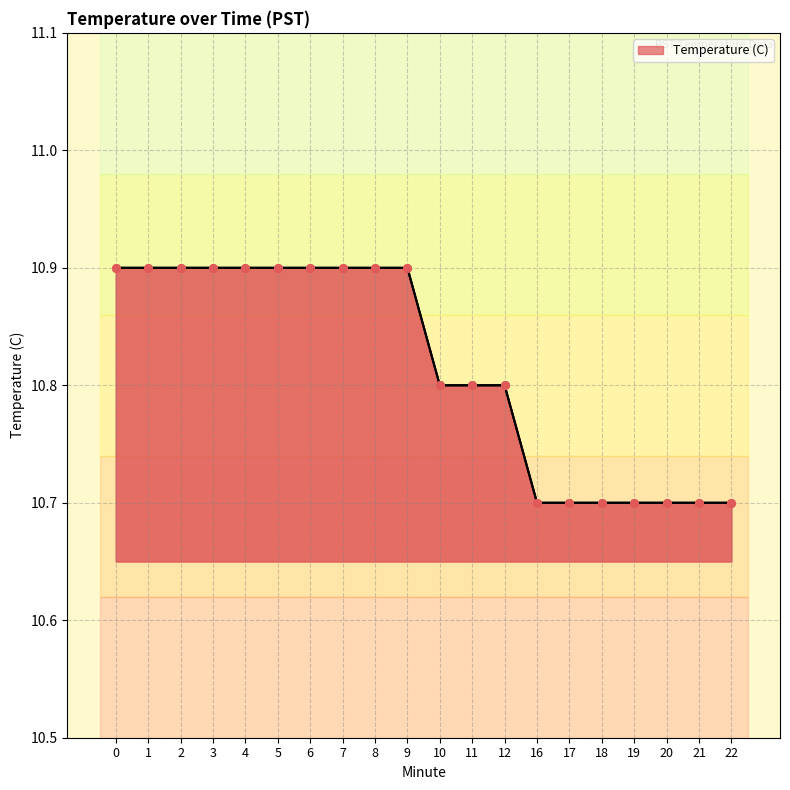

Between 5 and 22, which is larger?

5